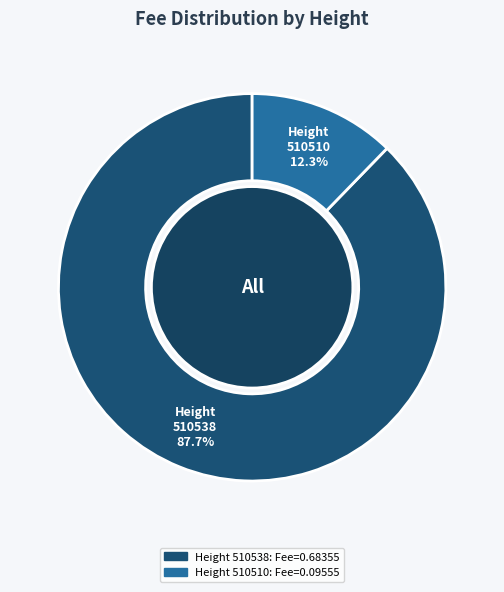

The 510510 slice represents 12% of the pie. True or false?

True